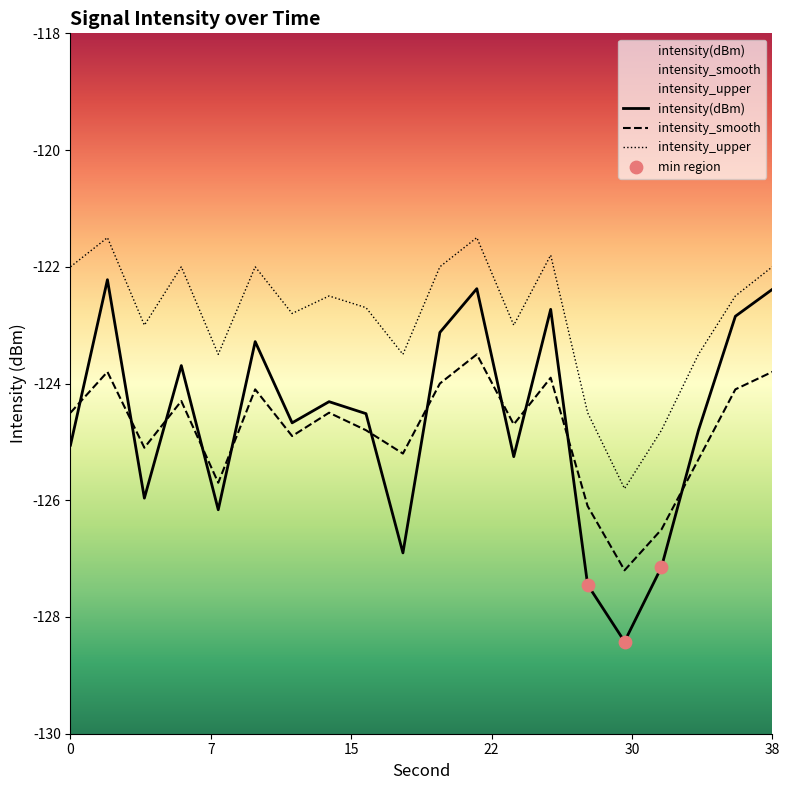

What are all the series names shown in the legend?

intensity(dBm), intensity_smooth, intensity_upper